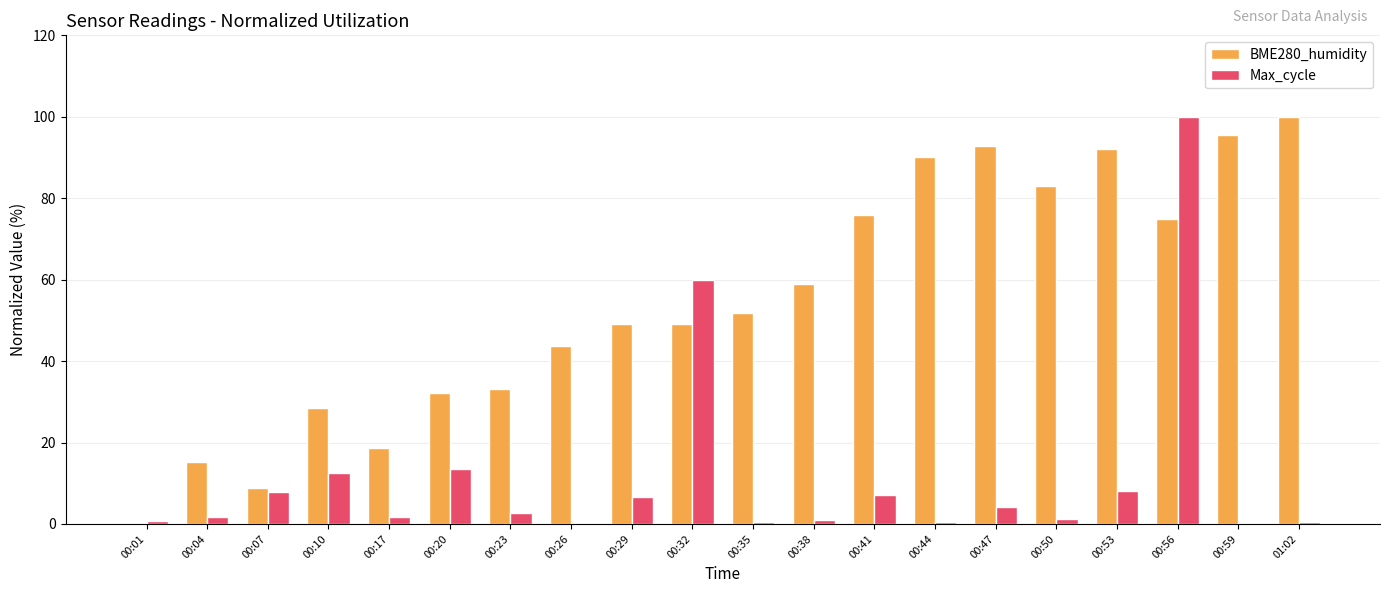

Are the bars grouped side by side (vs. stacked)?

Yes